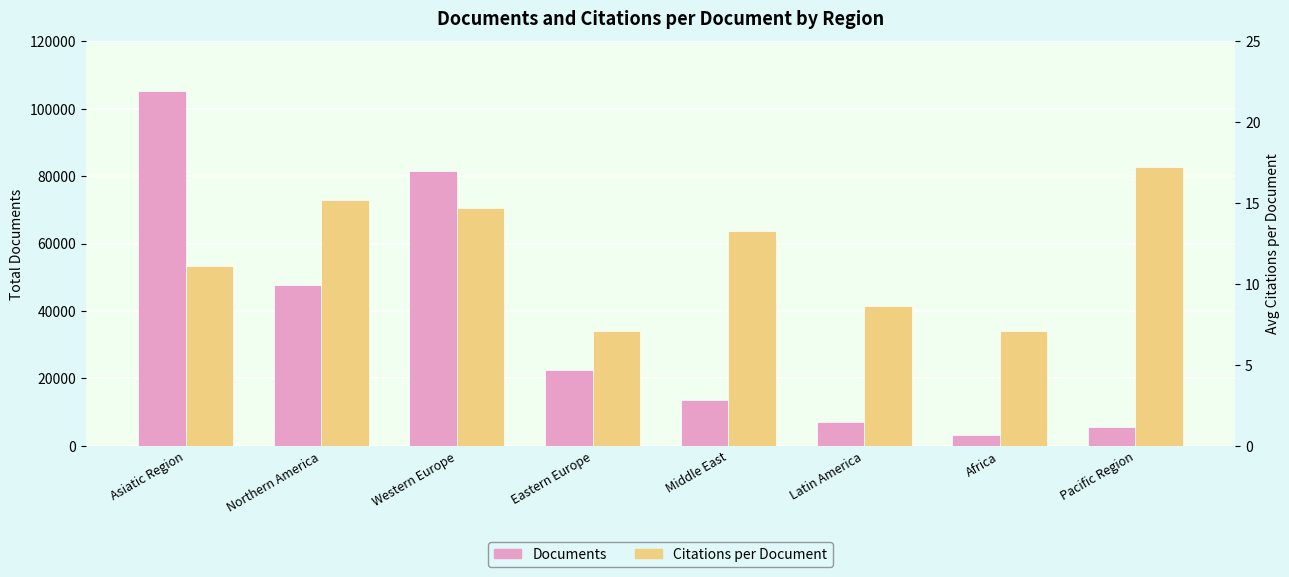

Is the value of Documents at Western Europe greater than the value of Citations per Document at Middle East?

Yes